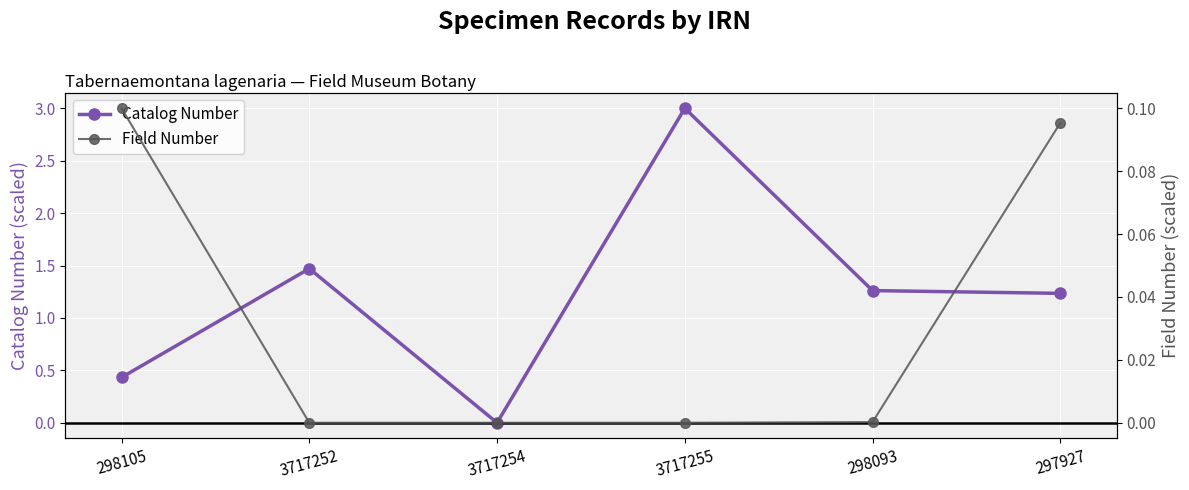

Which series has the widest spread of values?

Catalog Number